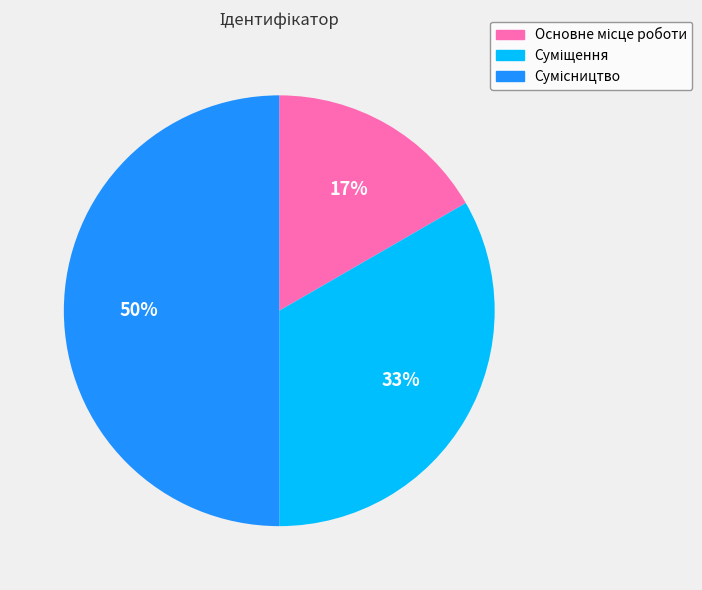

To the nearest percent, what is the average slice percentage?

33%